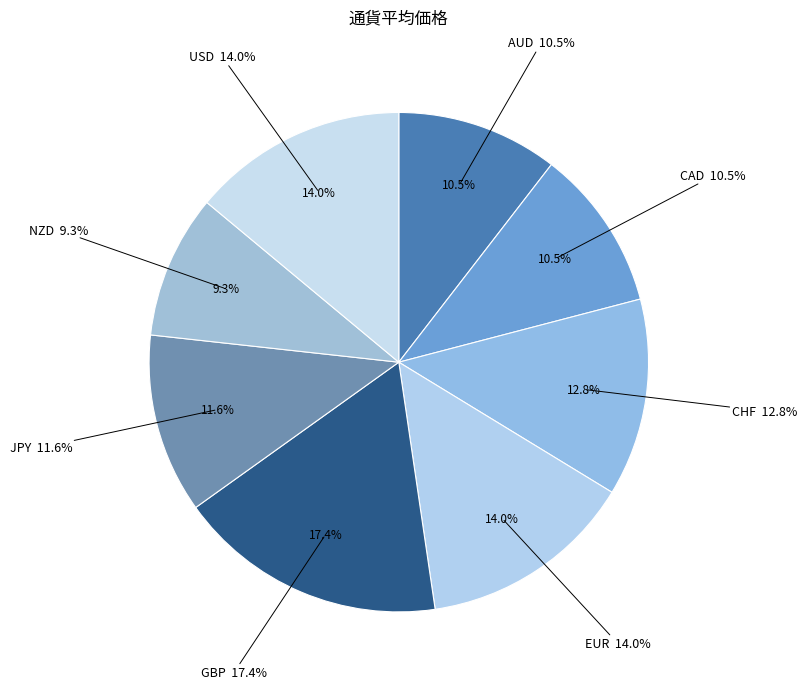

To the nearest percent, what percentage of the pie is NZD?

9%